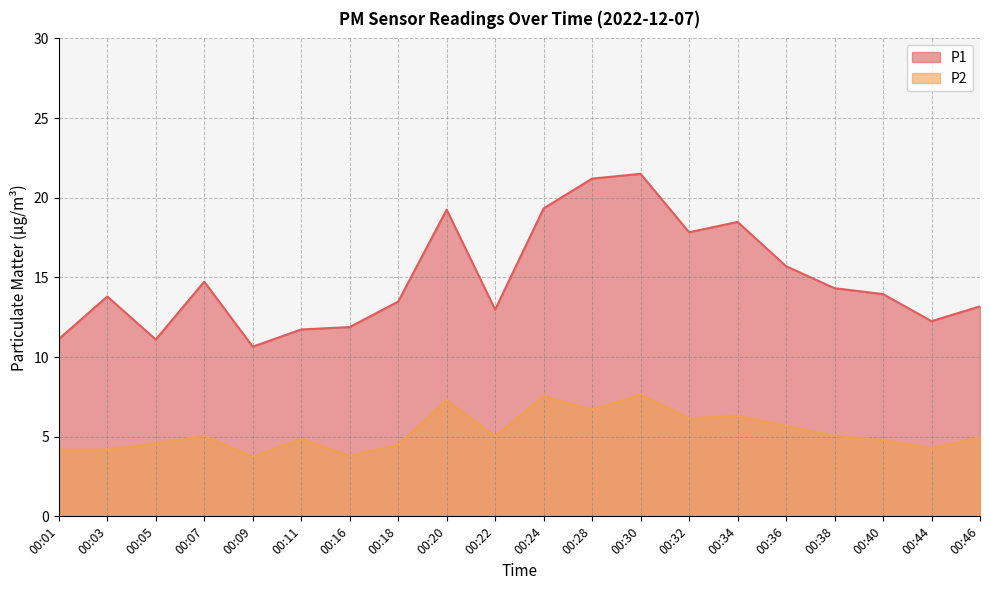

Rank the series by their average value, from highest to lowest.

P1, P2